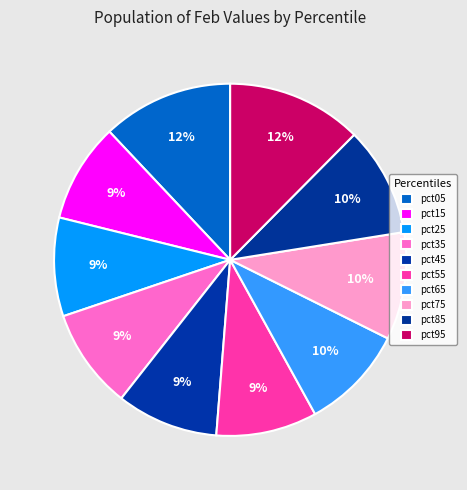

Which category has the biggest portion of the pie?

pct95